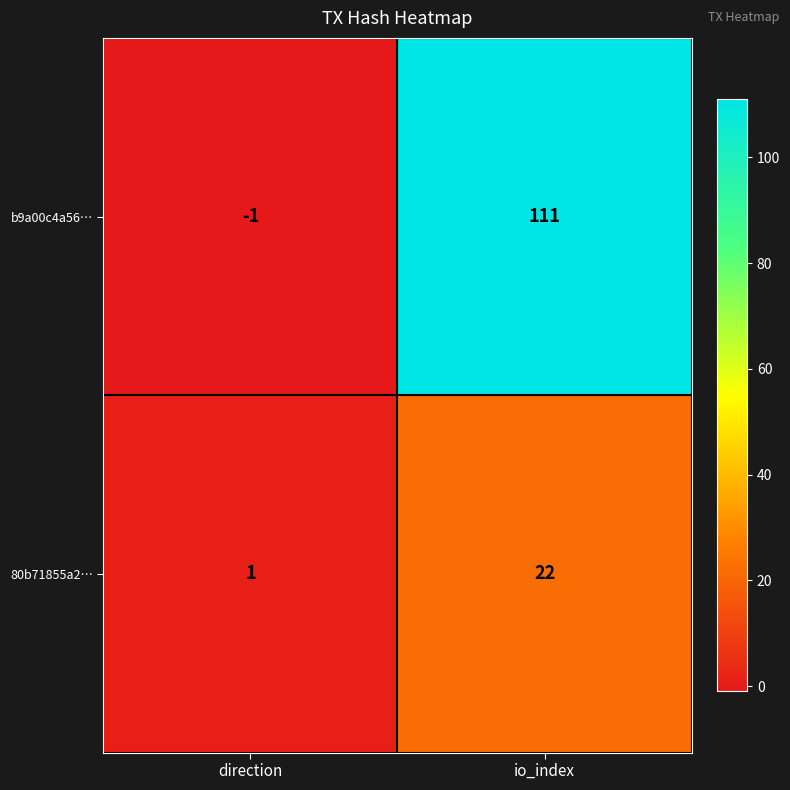

What is the total value across all series at io_index?

133